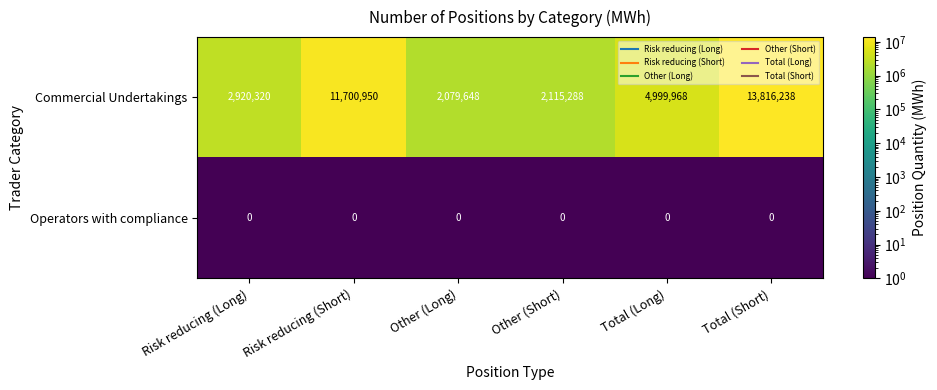

Reading left to right, transcribe all the data shown in this chart.

Commercial Undertakings: Risk reducing (Long)=2920320	Risk reducing (Short)=11700950	Other (Long)=2079648	Other (Short)=2115288	Total (Long)=4999968	Total (Short)=13816238
Operators with compliance: Risk reducing (Long)=0	Risk reducing (Short)=0	Other (Long)=0	Other (Short)=0	Total (Long)=0	Total (Short)=0